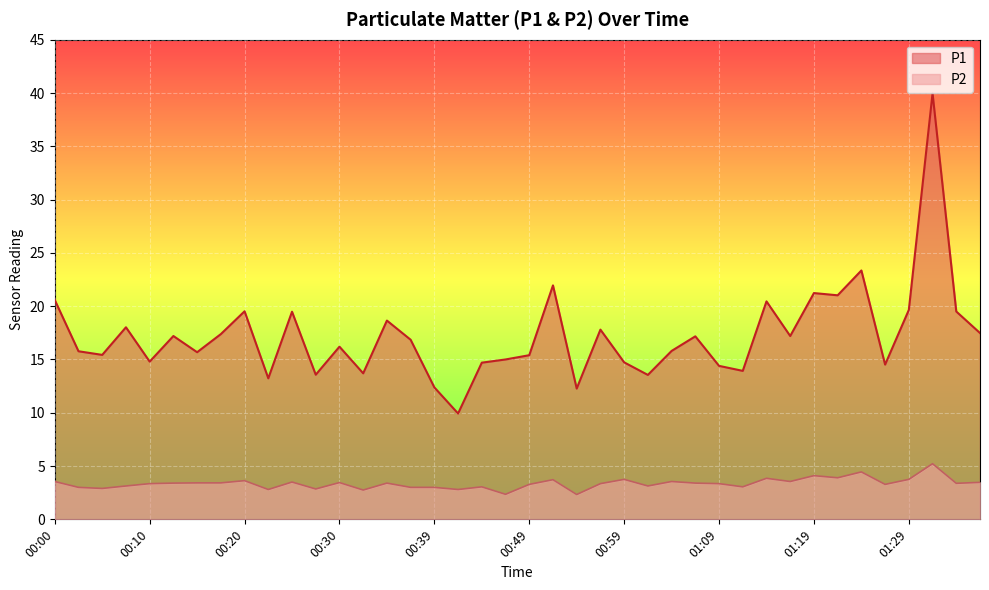

Where does the P1 series first go above 16?

00:00